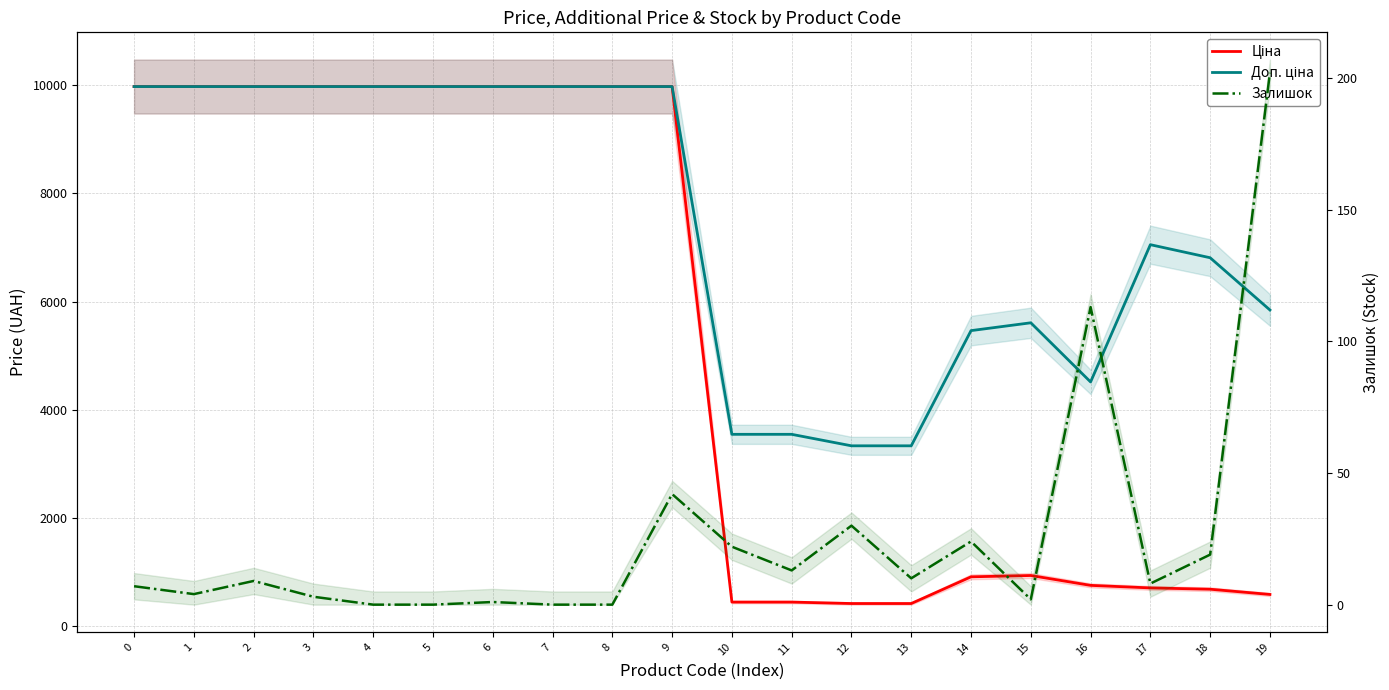

Where is Залишок nearest to the value 101?

16